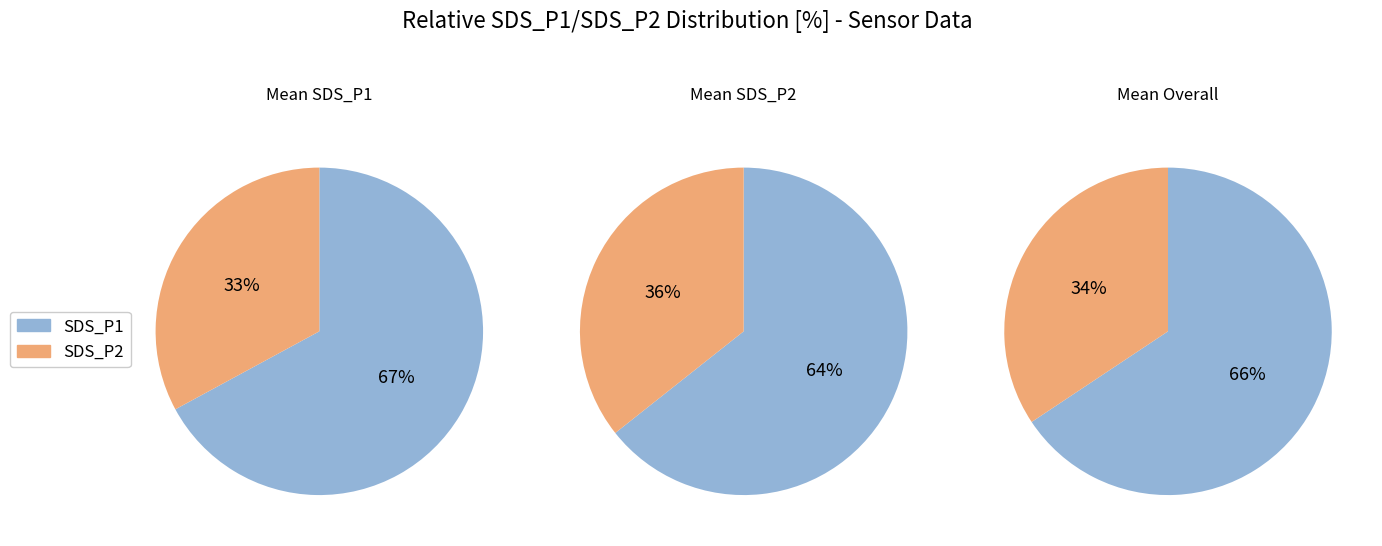

The 4 slice represents 11% of the pie. True or false?

False